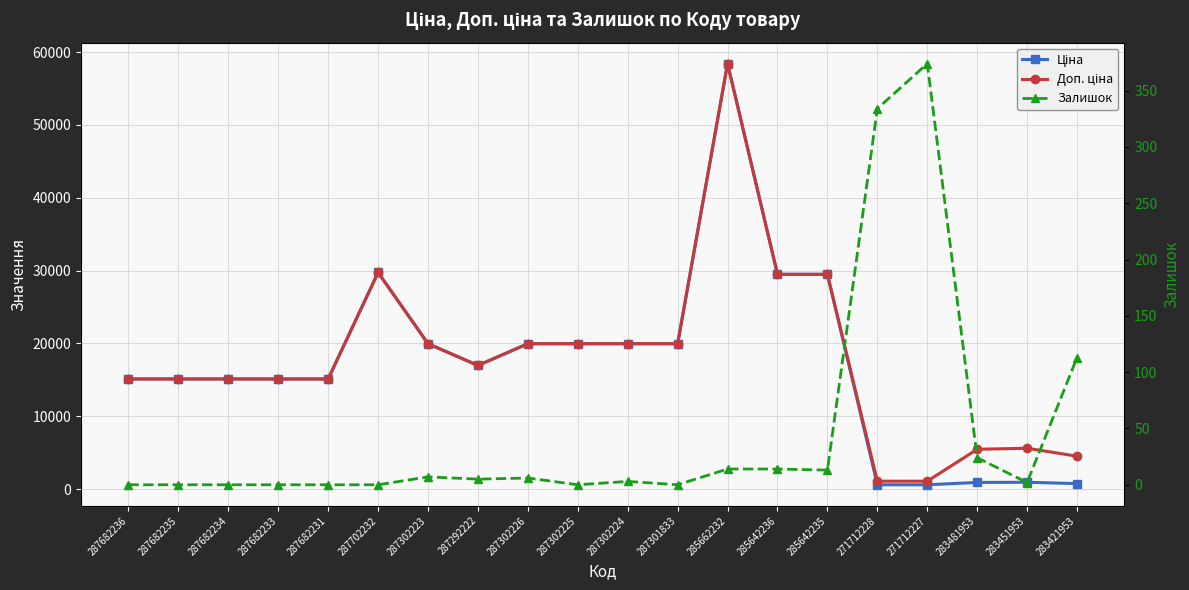

How many interior local valleys does the Залишок series have?

5